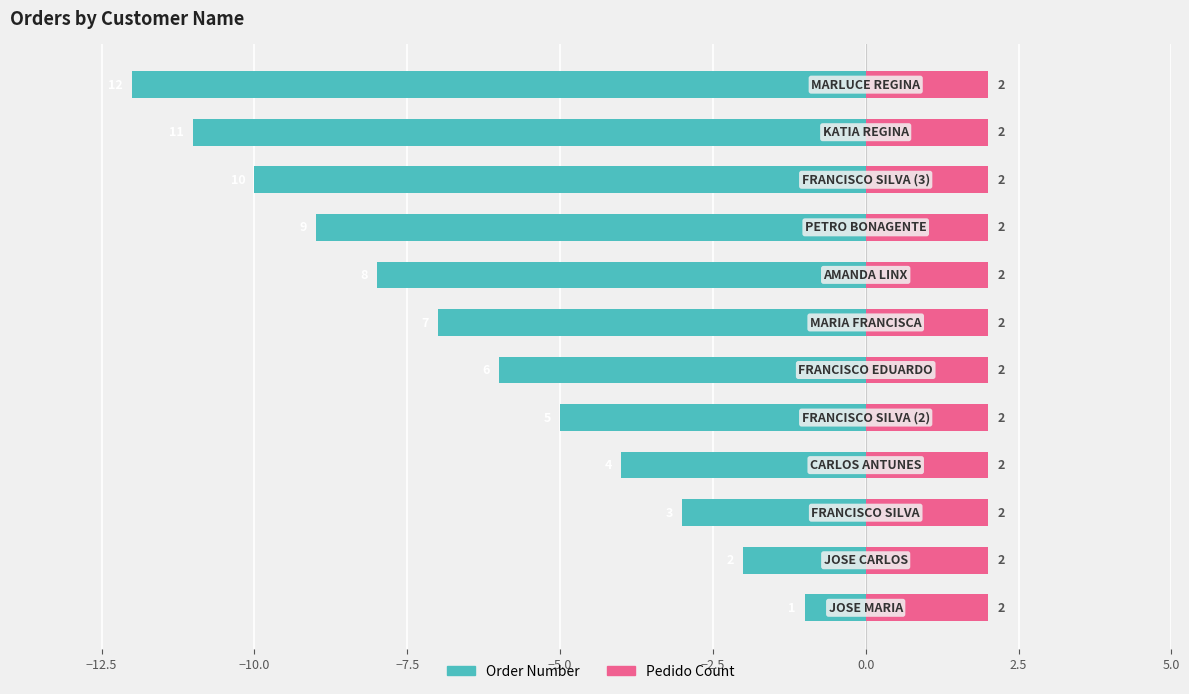

How many groups of bars are there?

12